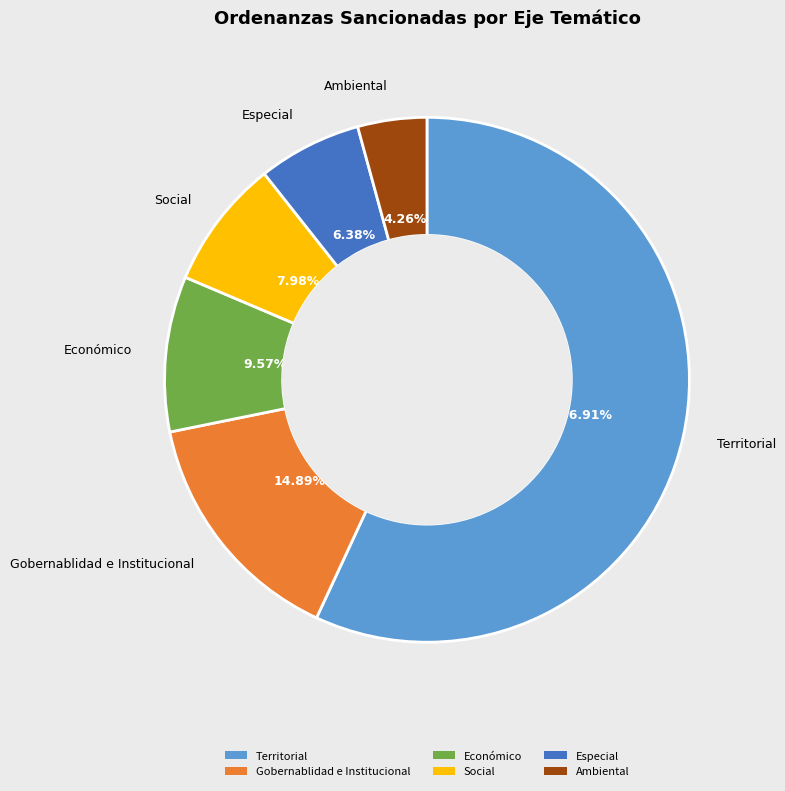

Is it true that Social is 8% of the pie?

True